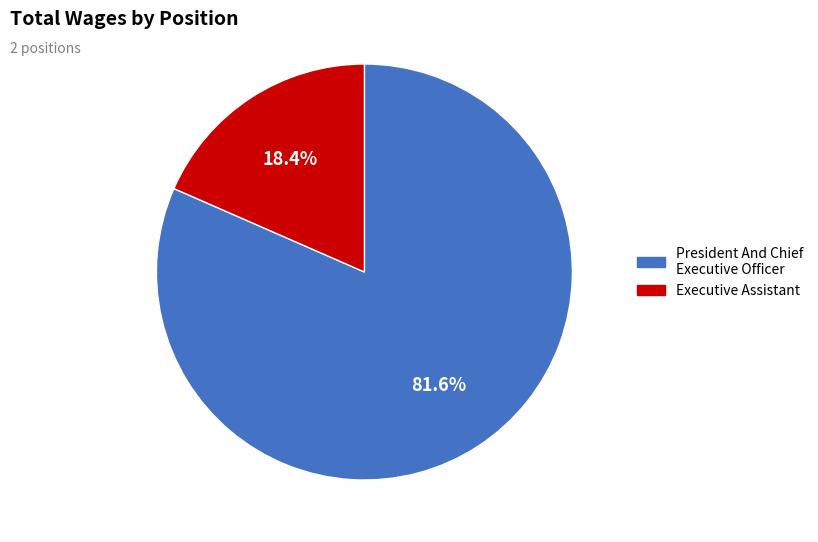

True or false: Executive Assistant accounts for 10% of the total.

False